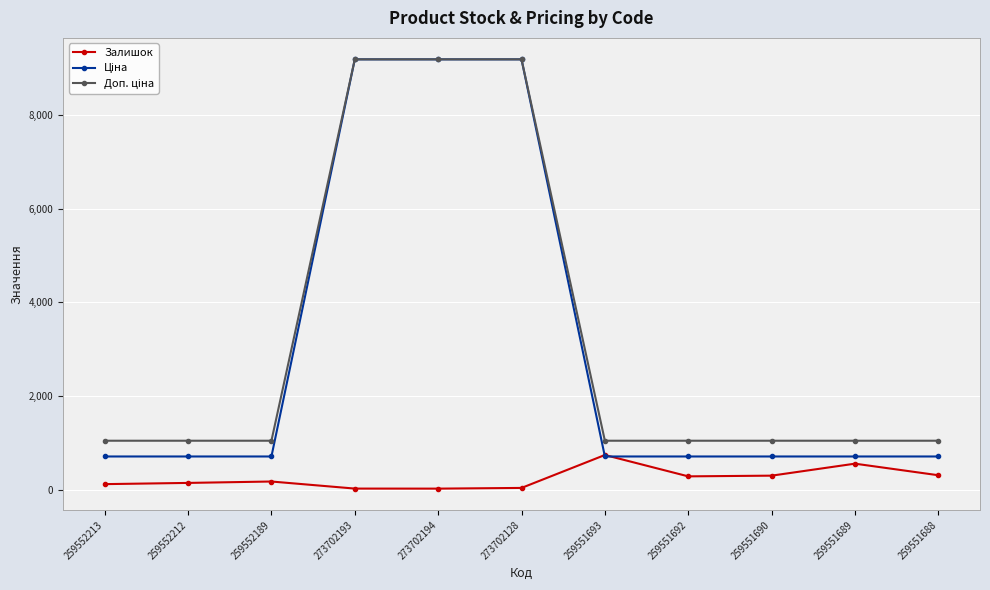

At how many categories does at least one series exceed 4255?

3